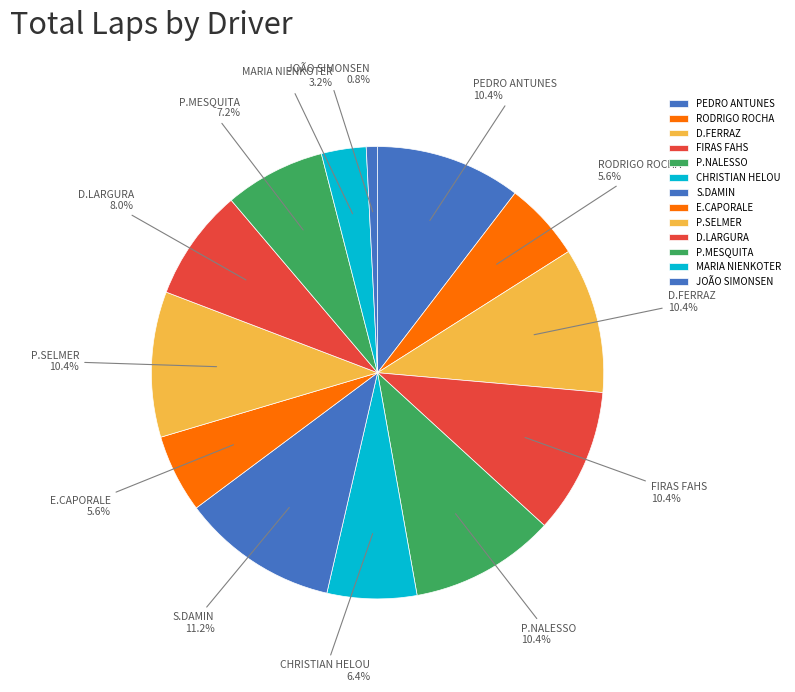

Is it true that E.CAPORALE is 6% of the pie?

True